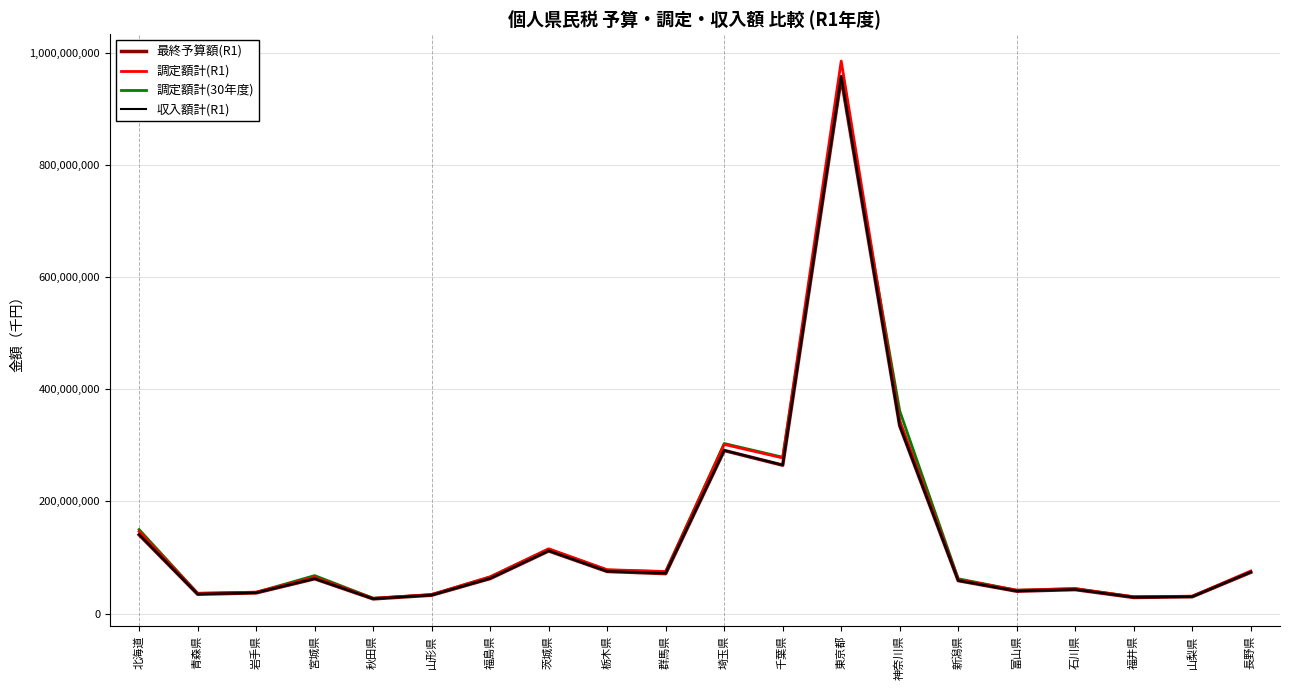

What is the maximum value shown in the chart?

985505575